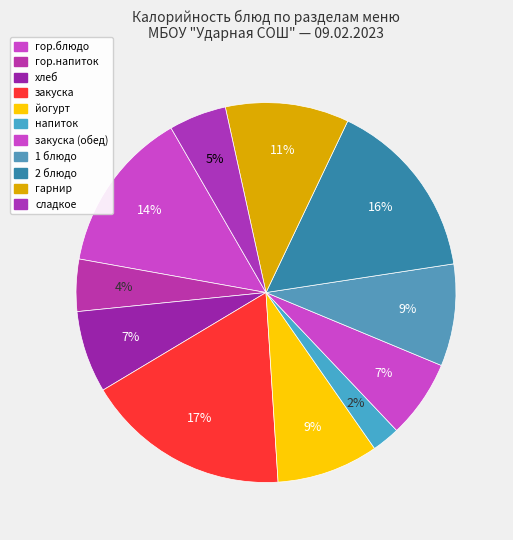

Which category has the smallest portion of the pie?

напиток